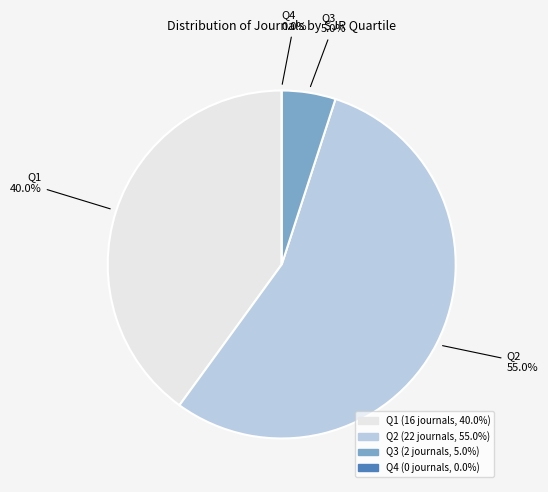

What is the change in value from Q1 to Q4?

-16